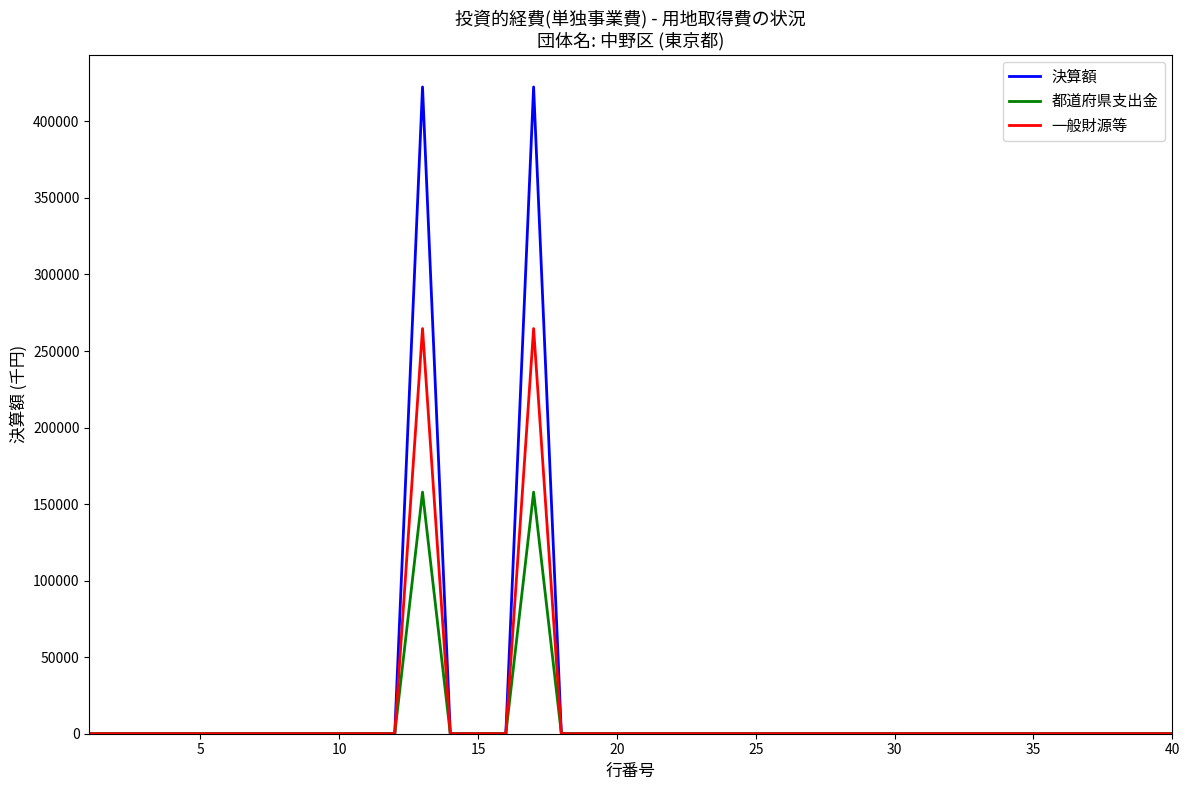

List the series in order of their peak value, lowest first.

都道府県支出金, 一般財源等, 決算額